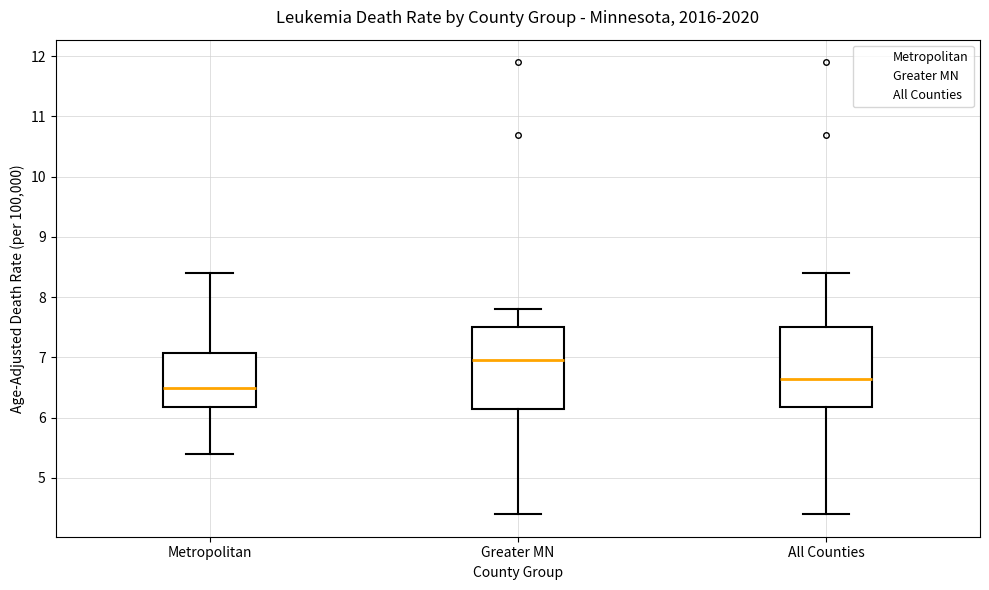

Which box's median line is the highest?

Greater MN